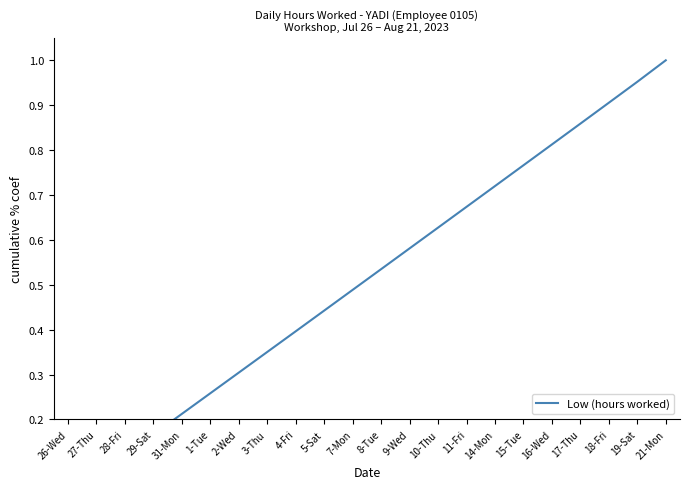

The value at 18-Fri is 0.9. True or false?

True